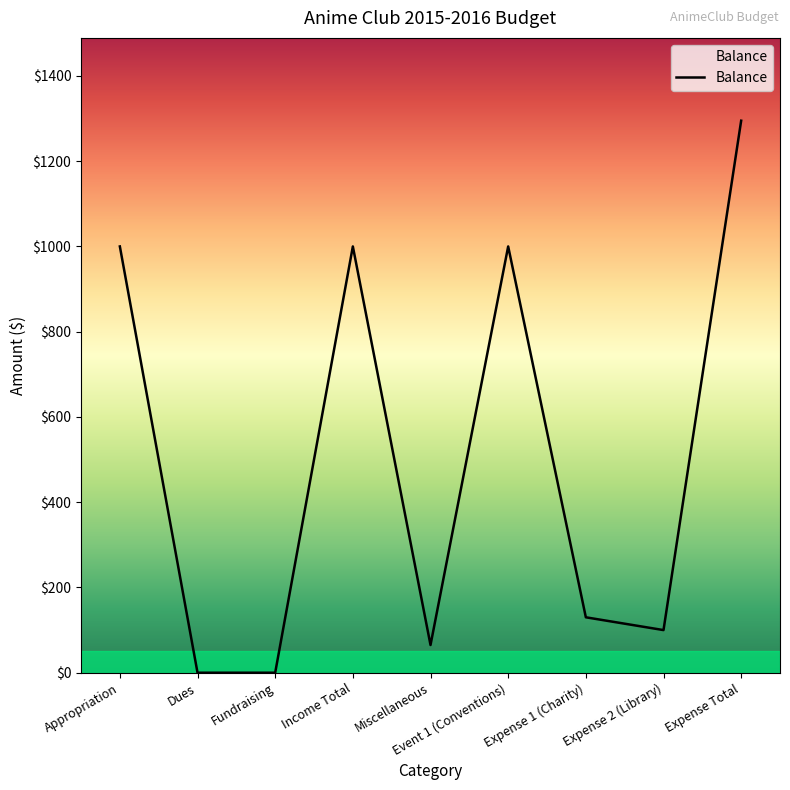

Is it true that the value at Expense 2 (Library) is 47?

False